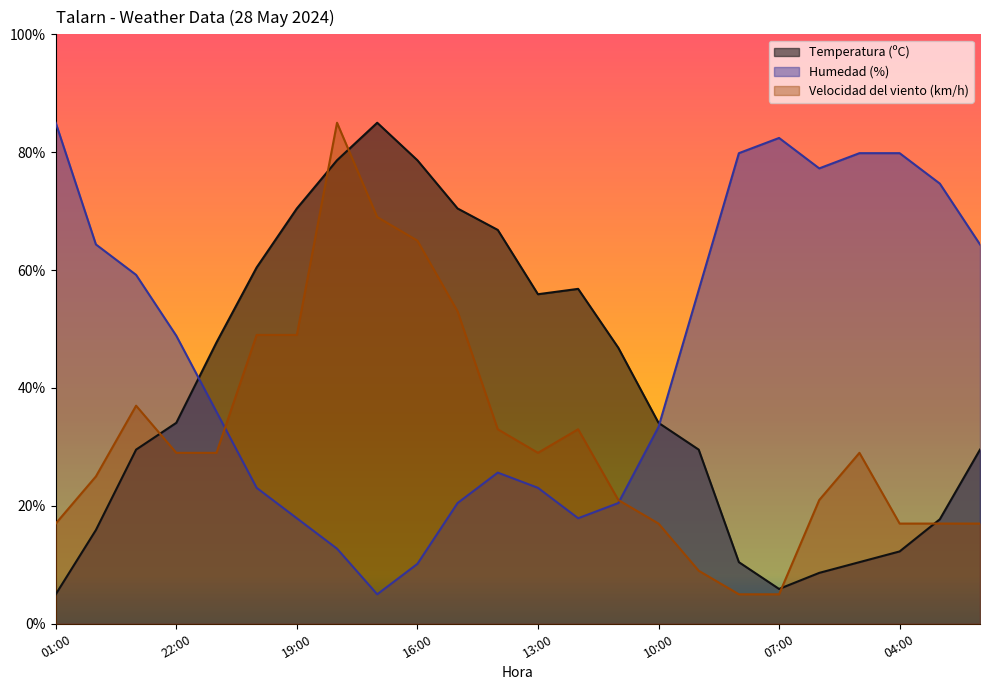

True or false: Humedad (%) has a value of 58.0 at 21:00.

False